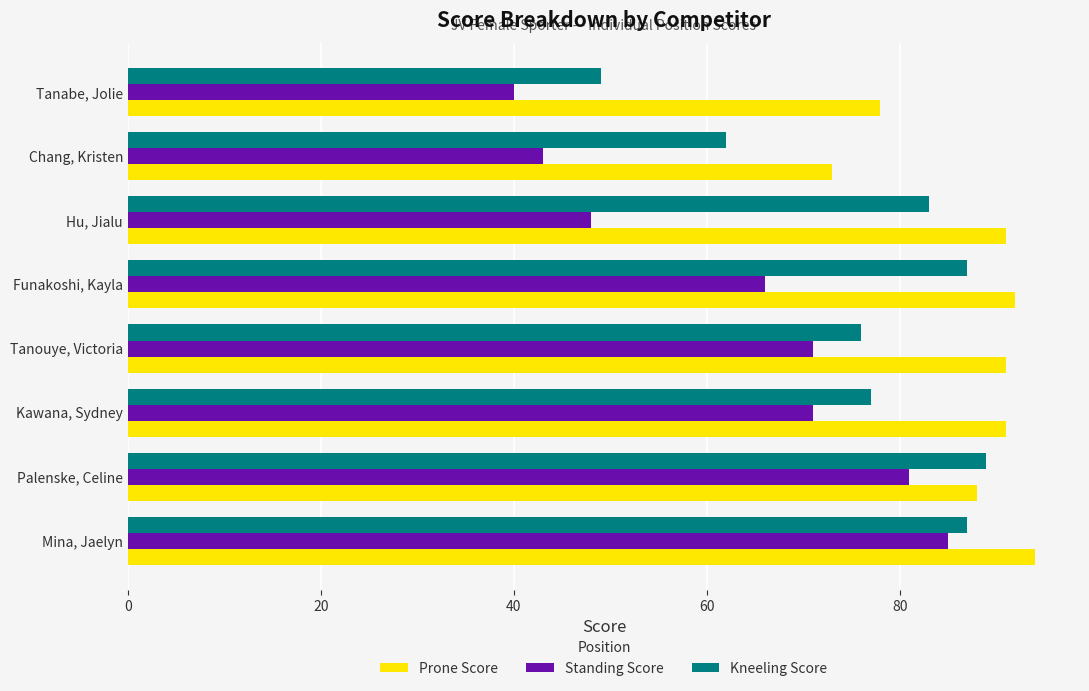

What is the average value of the Standing Score series?

63